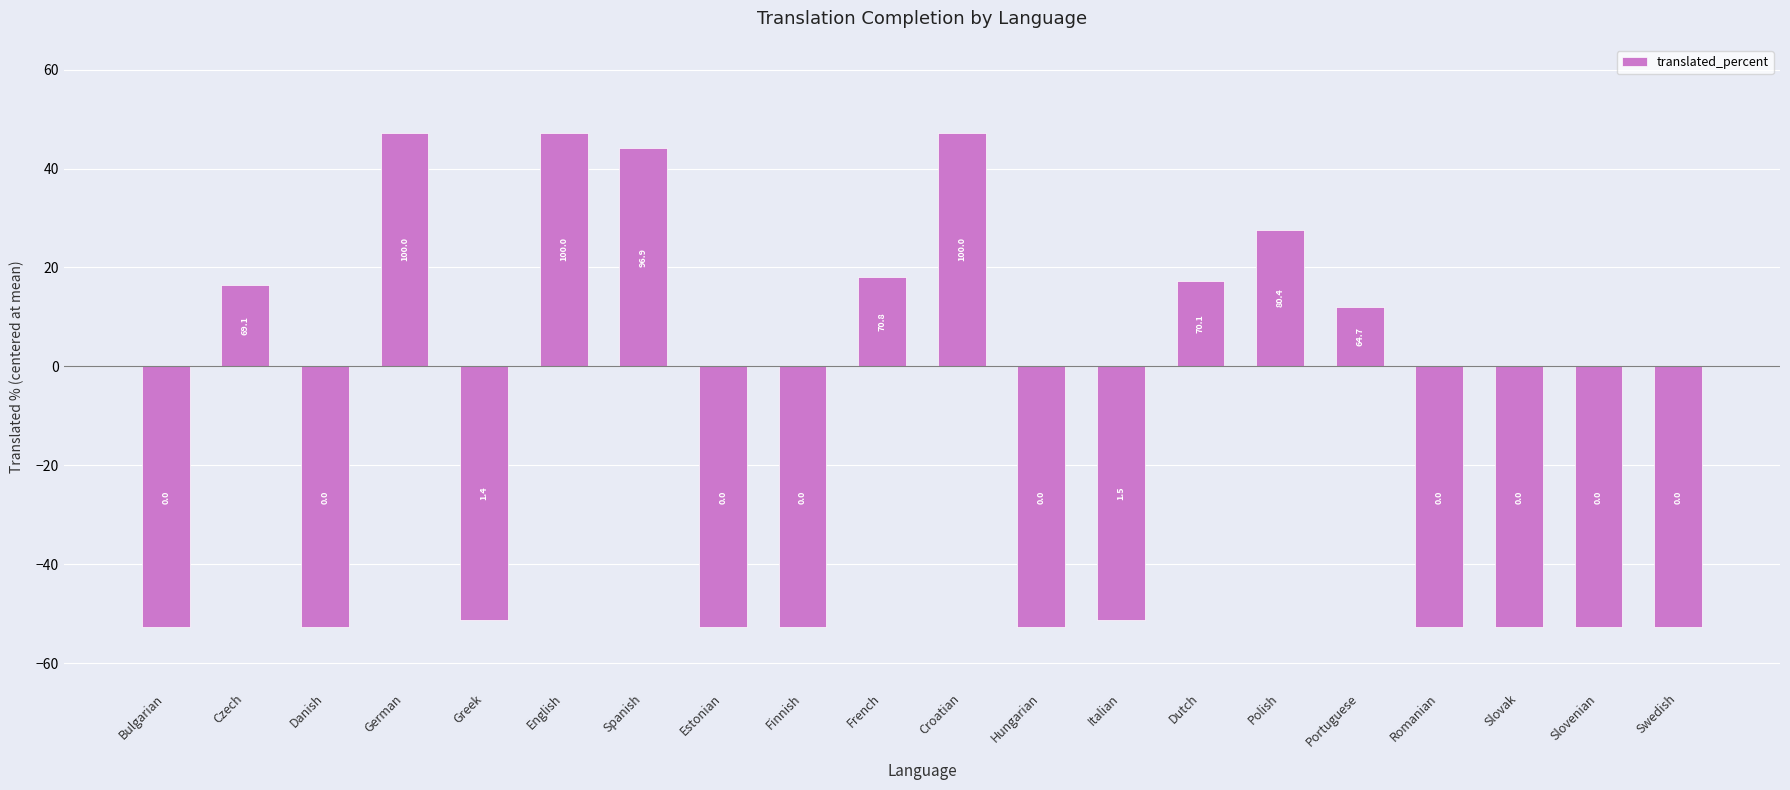

Rank the categories by value from highest to lowest.

German, English, Croatian, Spanish, Polish, French, Dutch, Czech, Portuguese, Italian, Greek, Bulgarian, Danish, Estonian, Finnish, Hungarian, Romanian, Slovak, Slovenian, Swedish